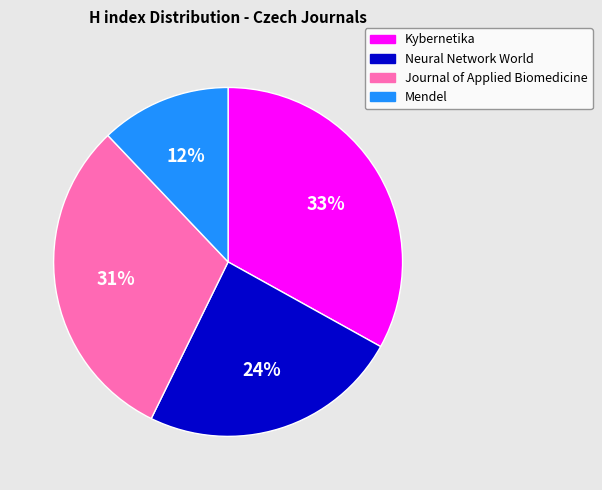

How many slices are in this pie chart?

4